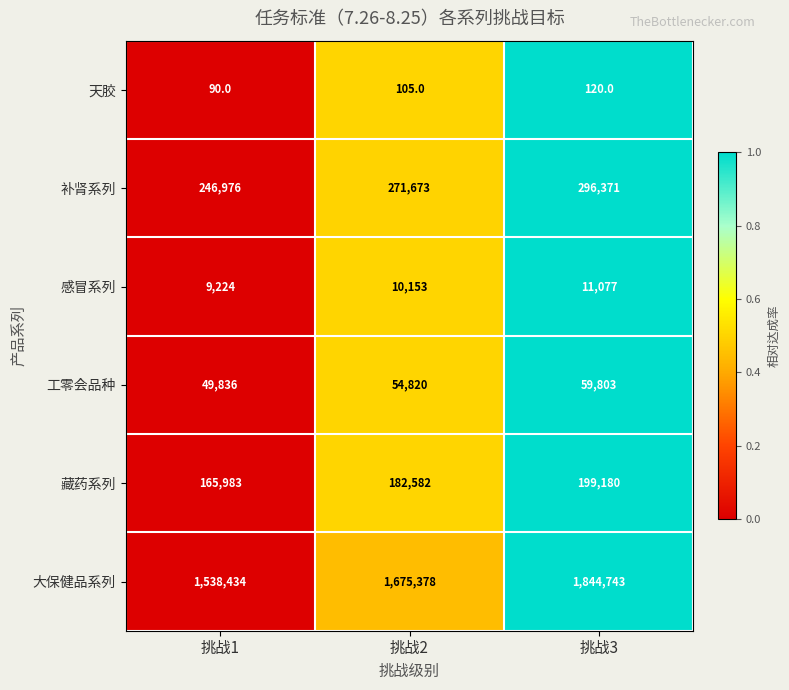

What is the difference between the maximum and minimum values in the 补肾系列 series?

49395